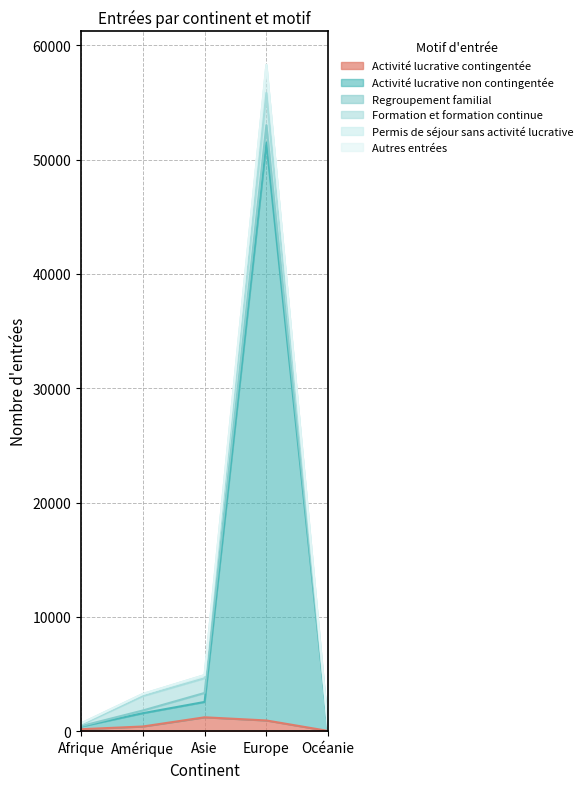

True or false: Activité lucrative contingentée and Activité lucrative non contingentée intersect in this chart.

False